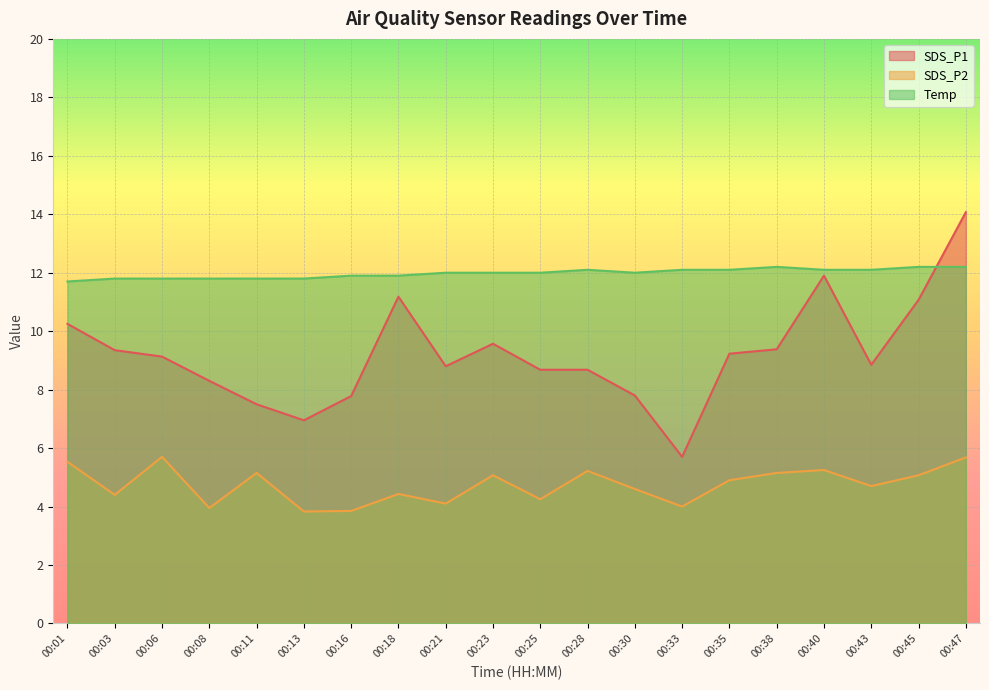

Which category has the highest value in the Temp series?

00:38